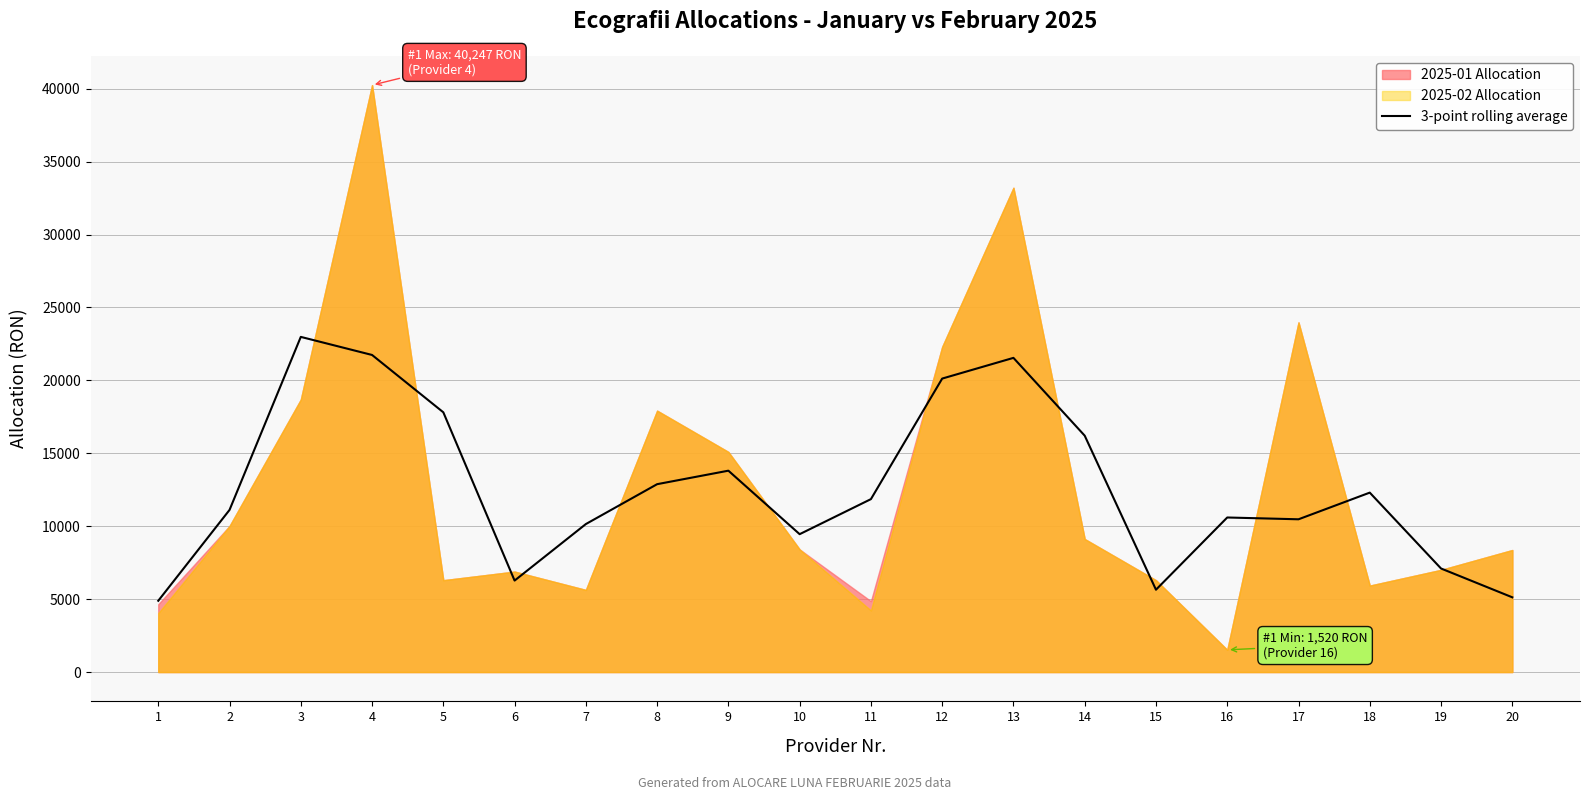

The value of 3-point rolling average at 17 is 10474.8. True or false?

True